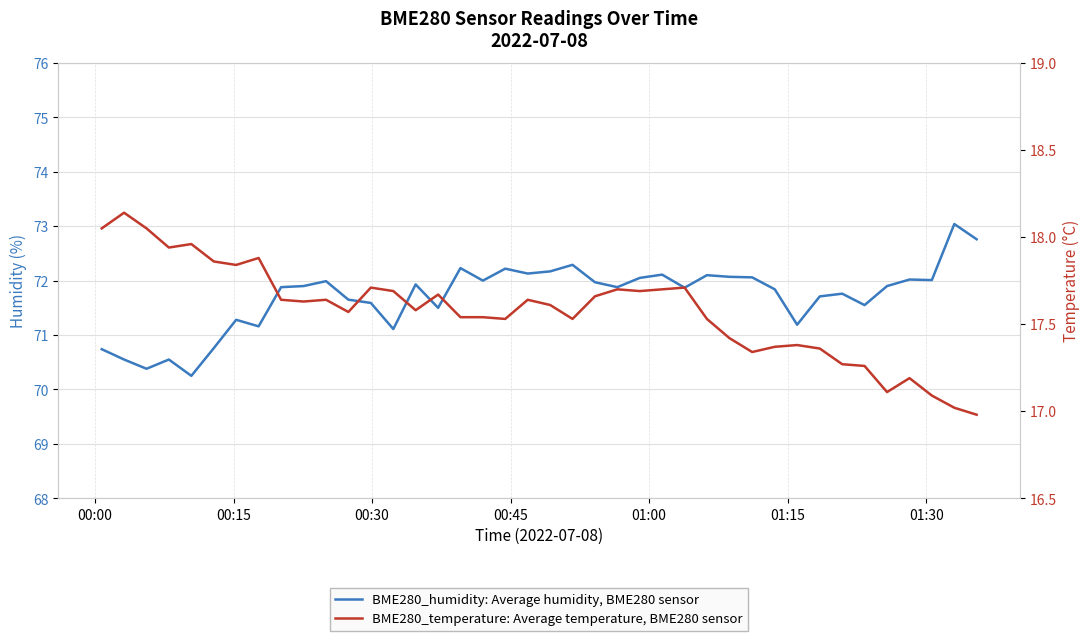

Is it true that BME280_temperature: Average temperature, BME280 sensor equals 8.2 at 00:45?

False